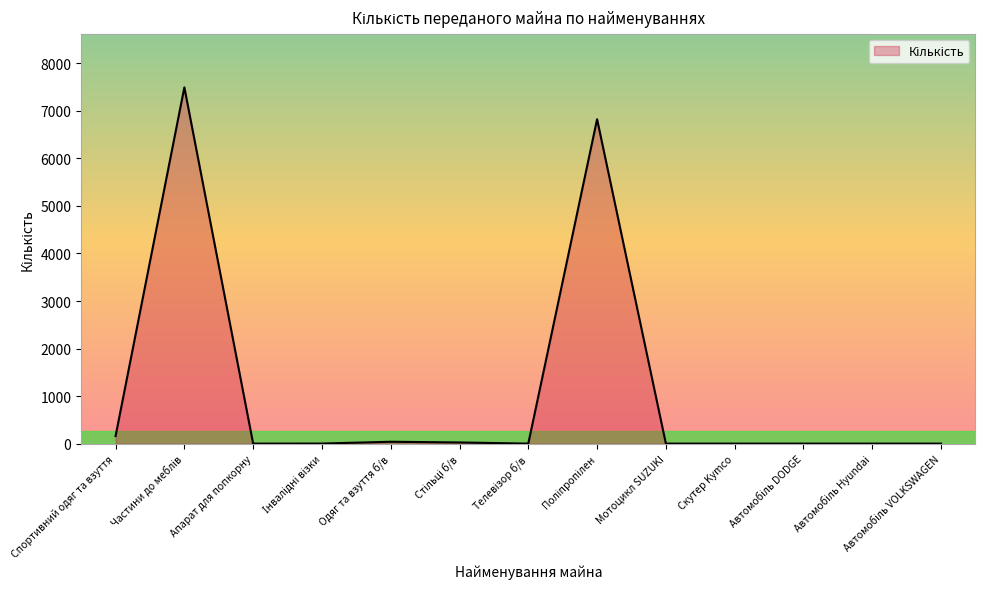

What position from the right is Скутер Kymco?

4